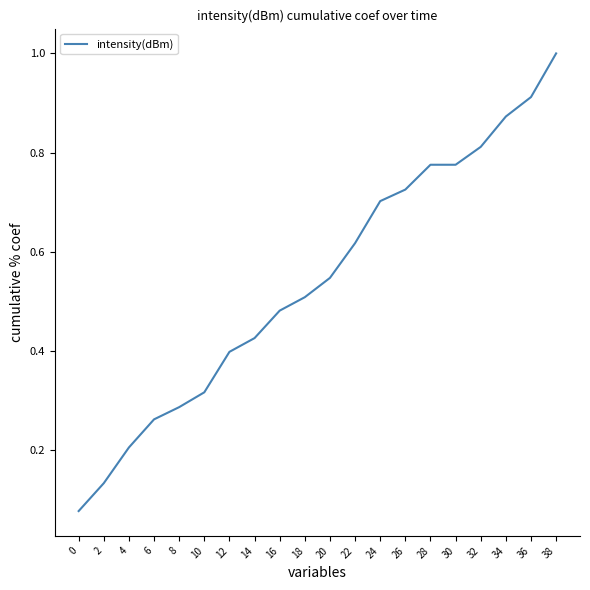

True or false: the data shows 1.3 at 36.

False